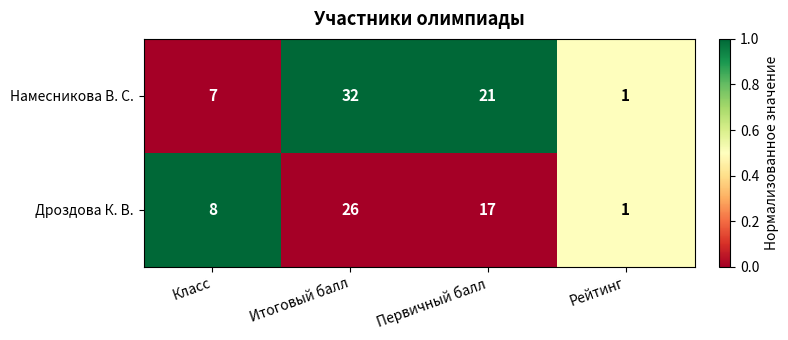

Rank the series by their maximum value, from lowest to highest.

Дроздова К. В., Намесникова В. С.